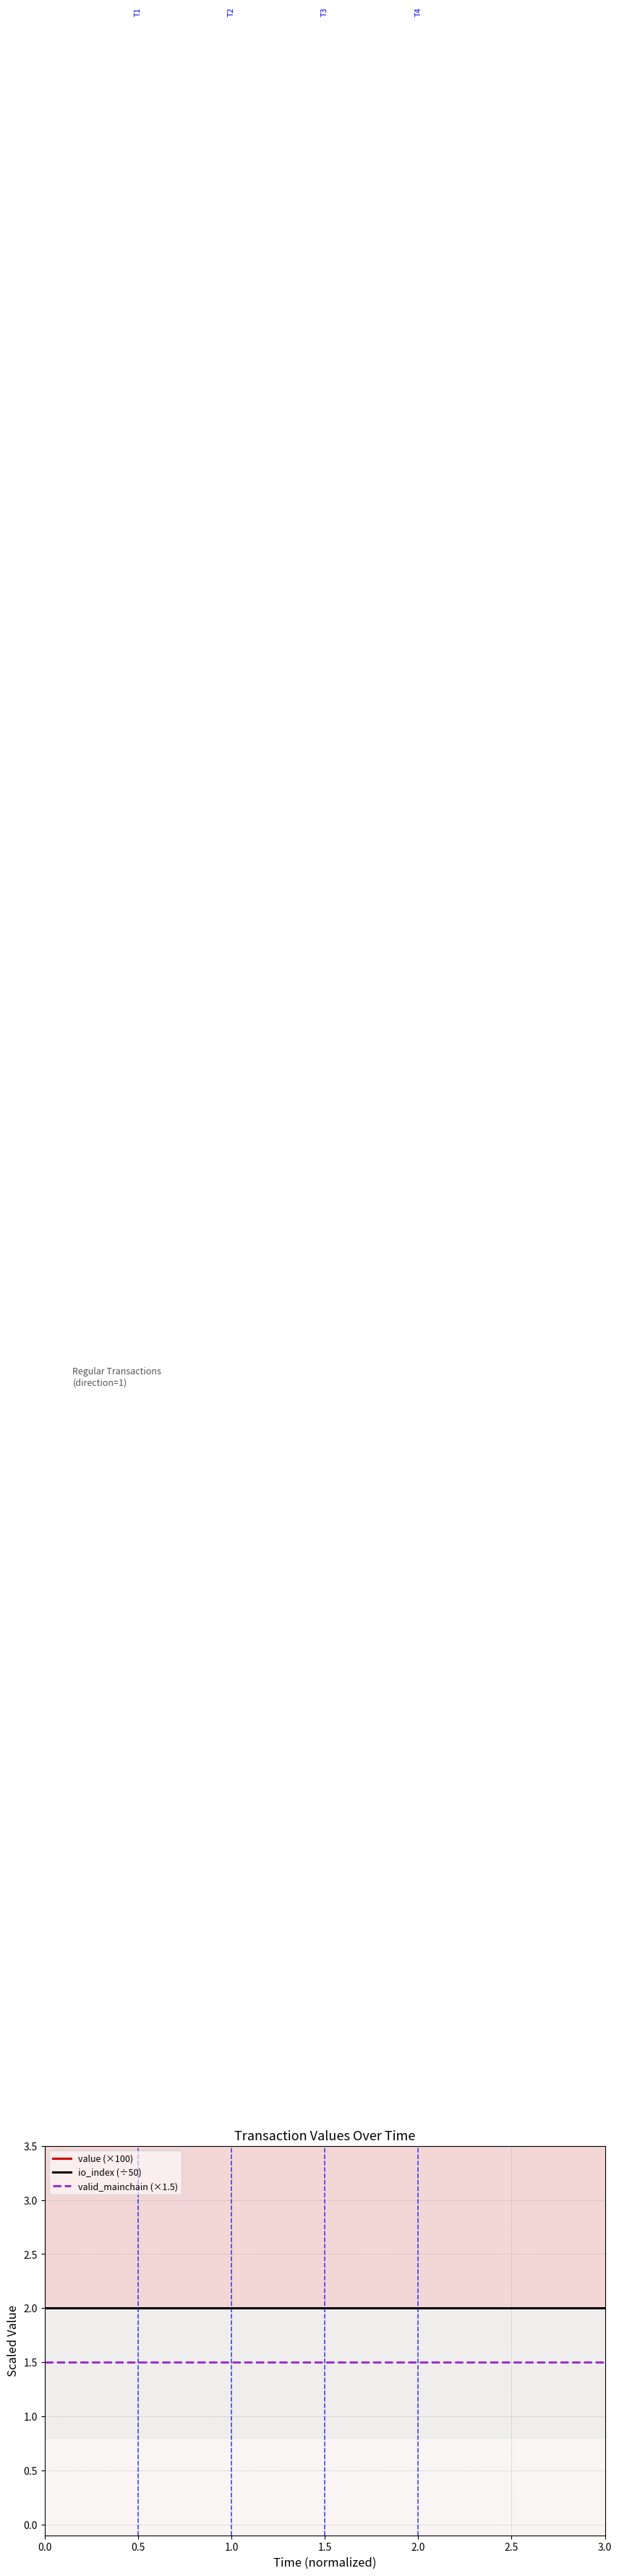

What is the minimum value for valid_mainchain (×1.5)?

1.5